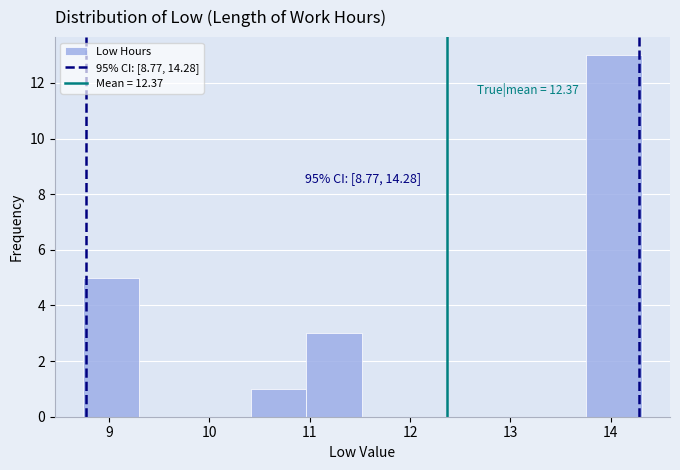

Over which range of the x-axis is the bar tallest?

13.8 to 14.3